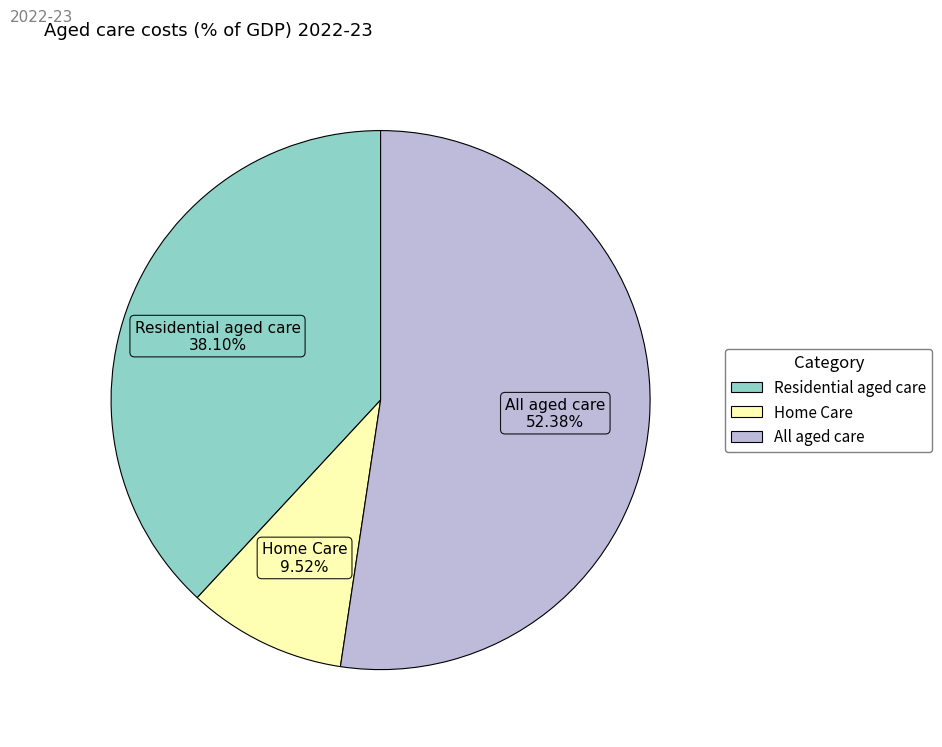

What is the largest slice in the pie chart?

All aged care